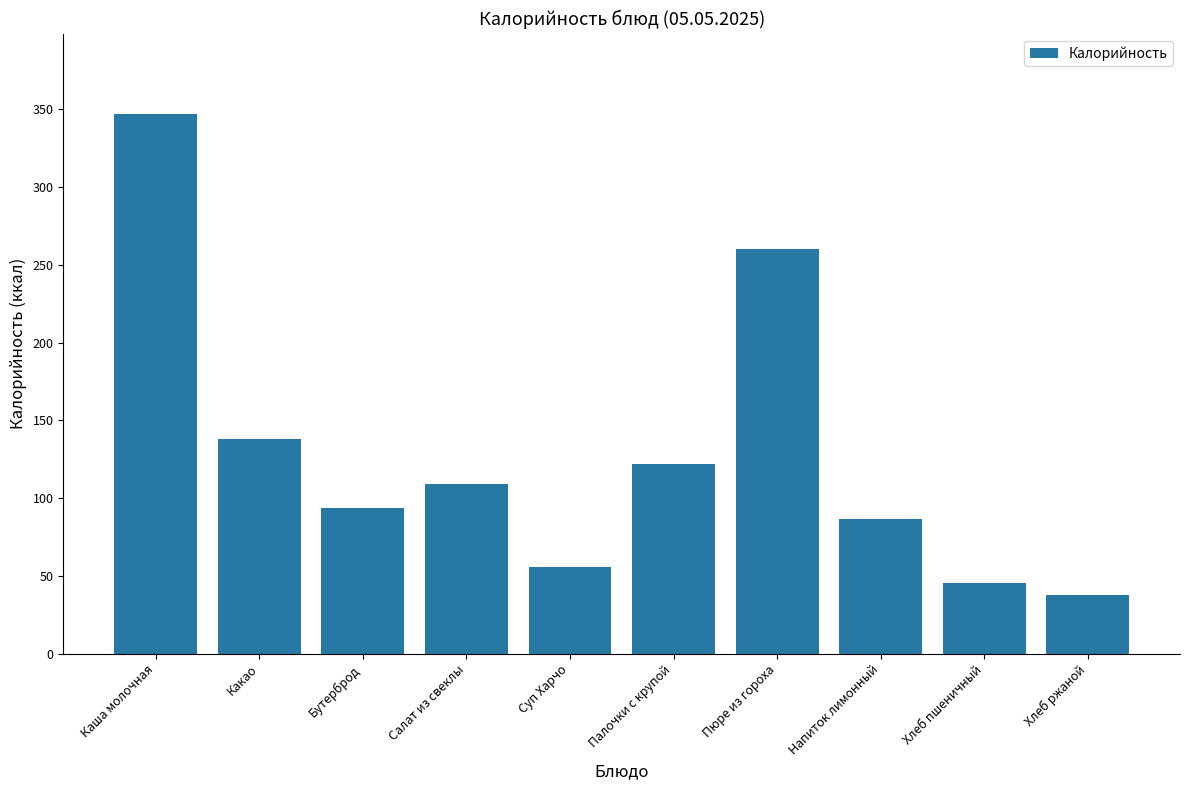

What is the label of the 8th bar from the right?

Бутерброд